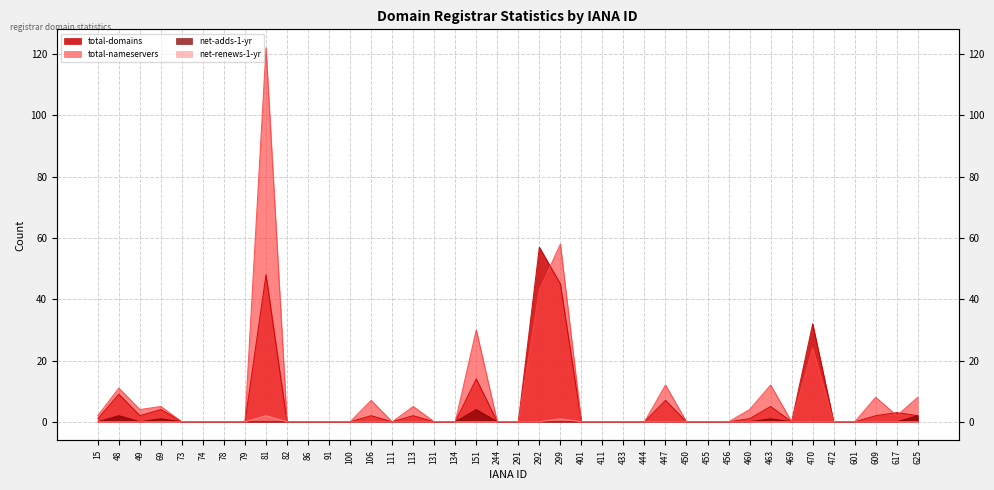

True or false: net-renews-1-yr and total-domains intersect in this chart.

False